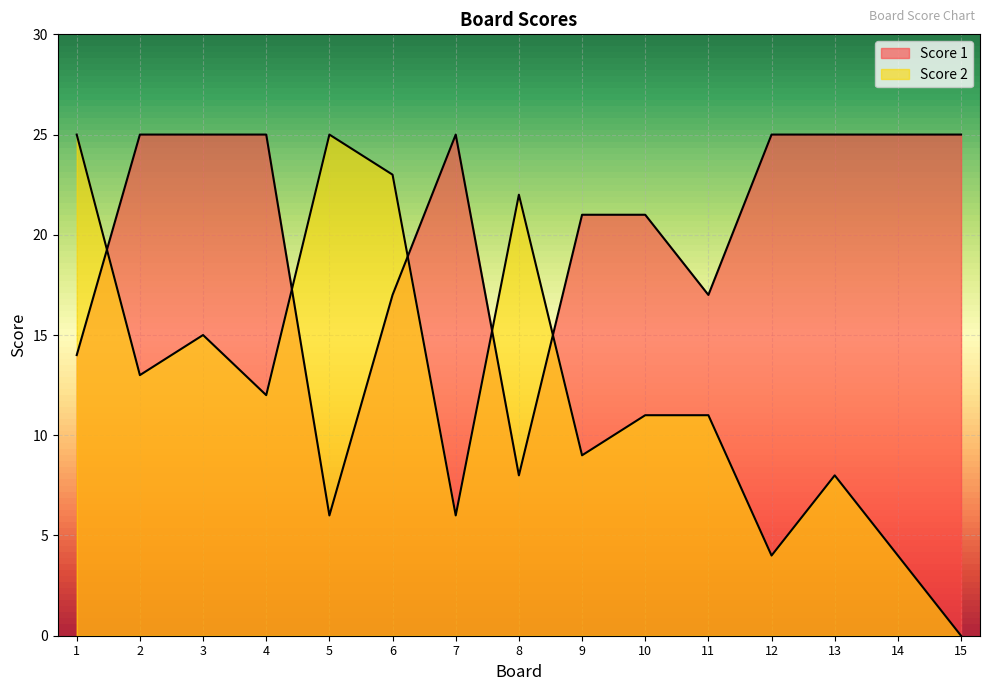

True or false: Score 1 and Score 2 intersect in this chart.

True